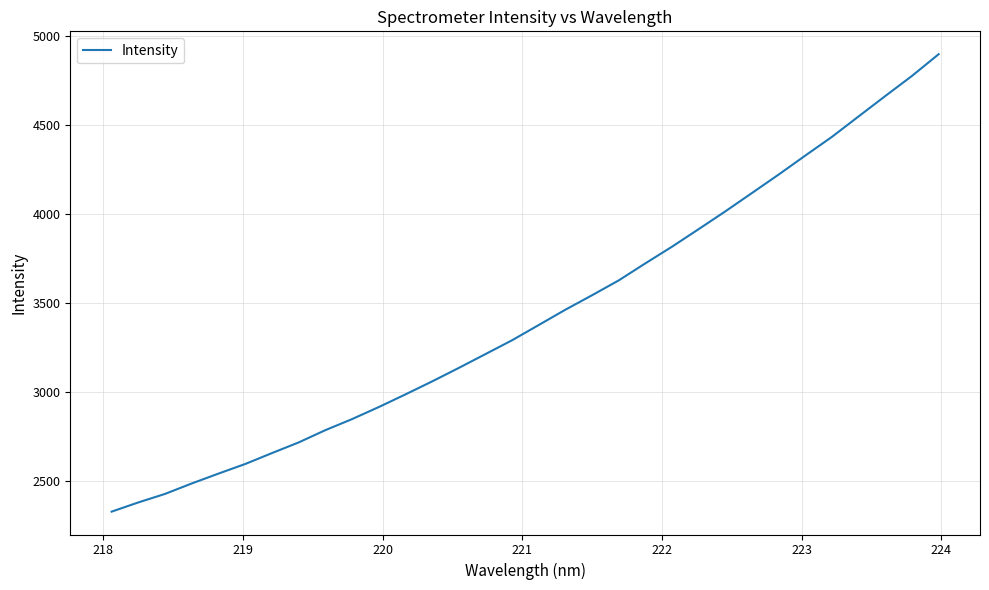

How many lines are shown in the chart?

1